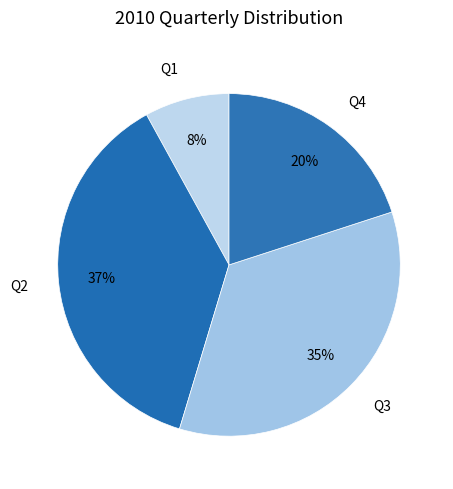

Which has a higher value, Q1 or Q3?

Q3